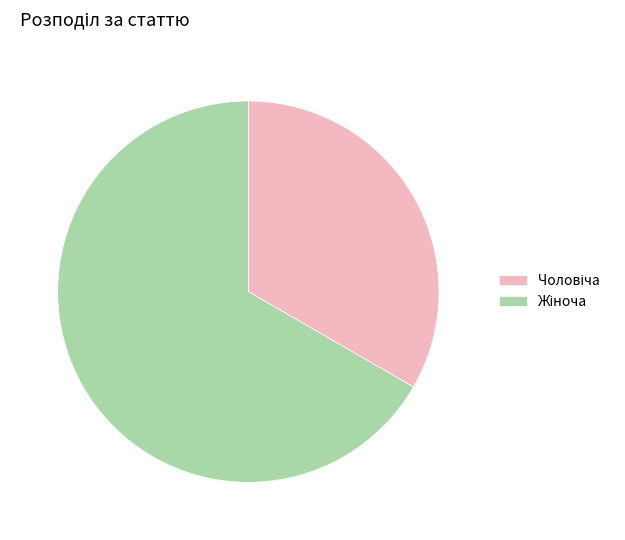

Is there a majority slice in this chart?

Yes